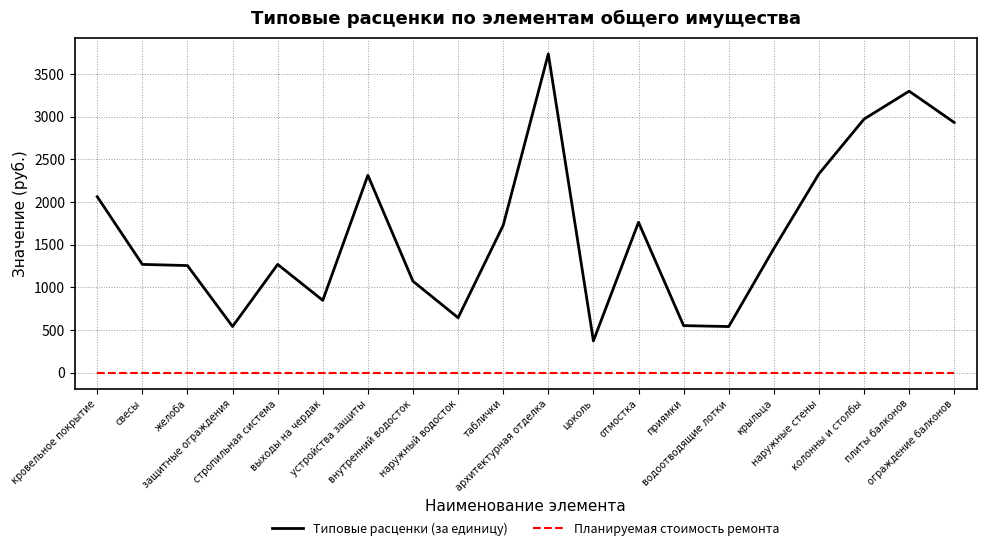

True or false: Планируемая стоимость ремонта and Типовые расценки (за единицу) cross at least once.

False